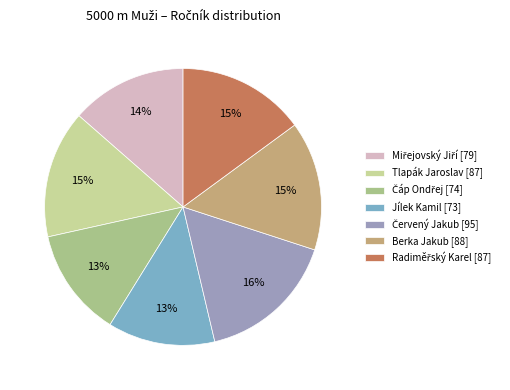

Between Berka Jakub [88] and Jílek Kamil [73], which is larger?

Berka Jakub [88]